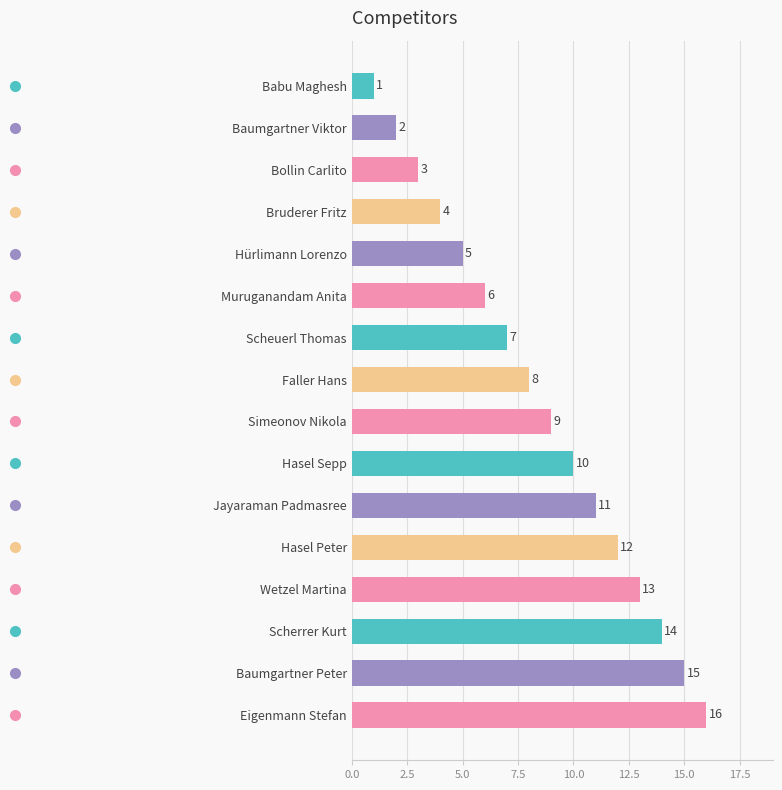

Is it true that the value at Baumgartner Peter is 8?

False